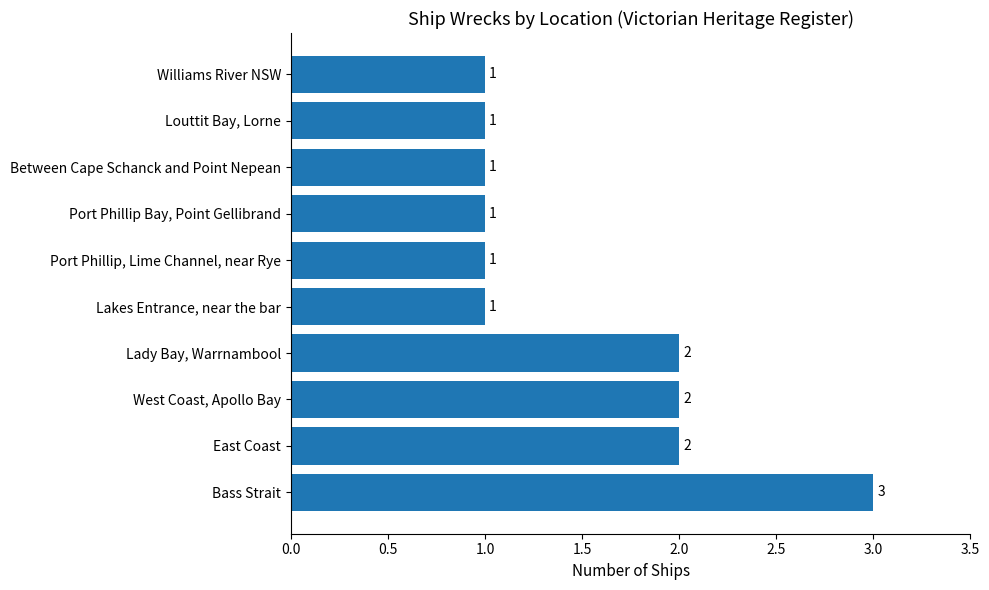

What is the sum of the values at Williams River NSW and West Coast, Apollo Bay?

3